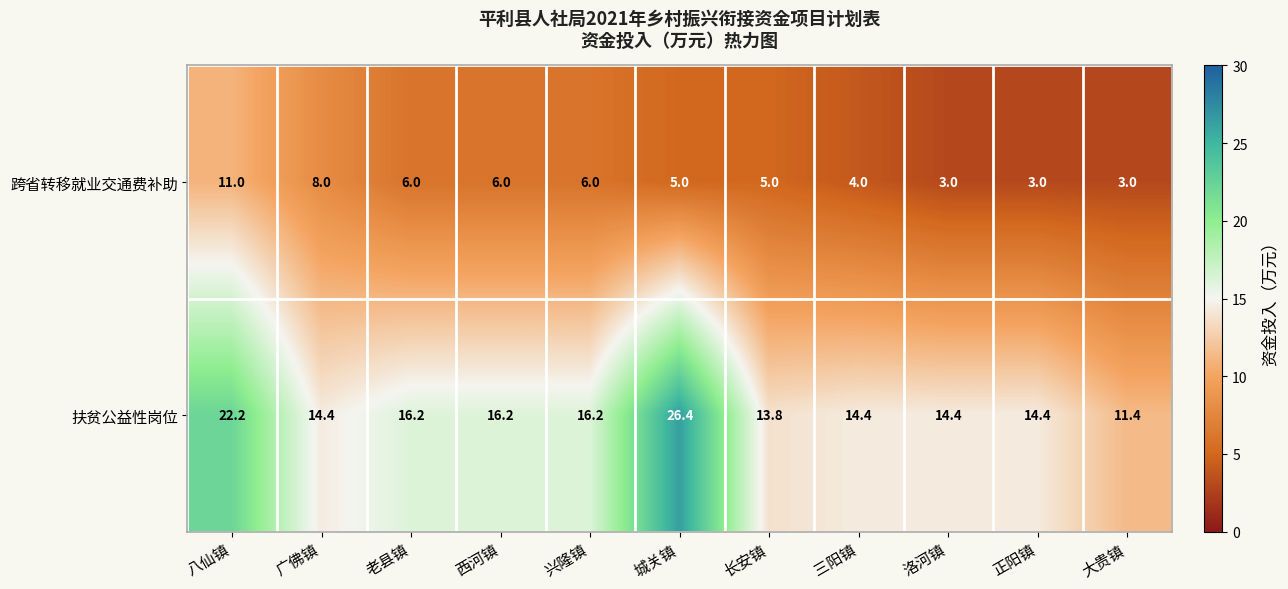

Where does the 扶贫公益性岗位 series first go above 14?

八仙镇